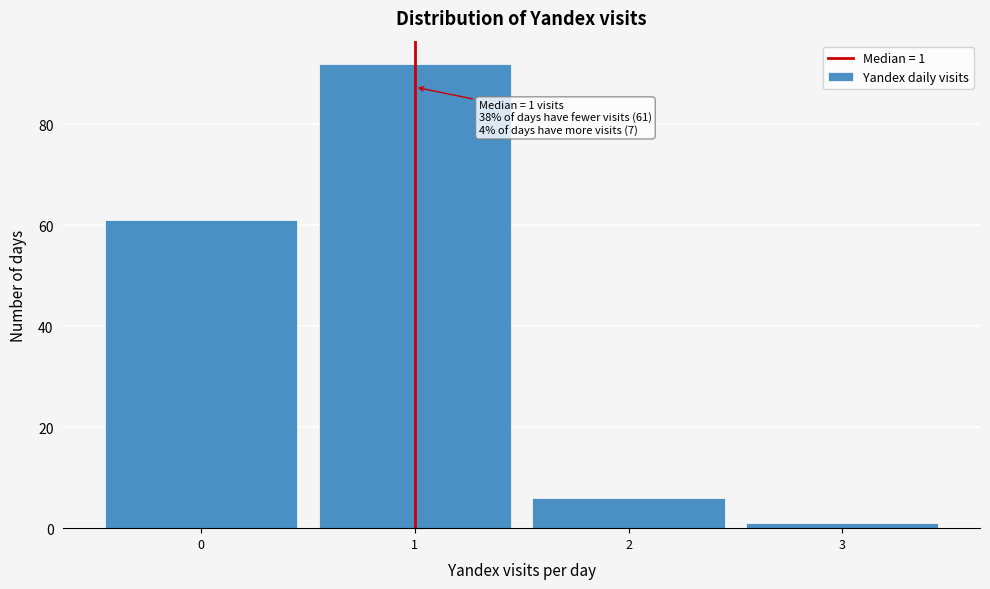

Which range on the x-axis has the tallest bar?

0.5 to 1.5